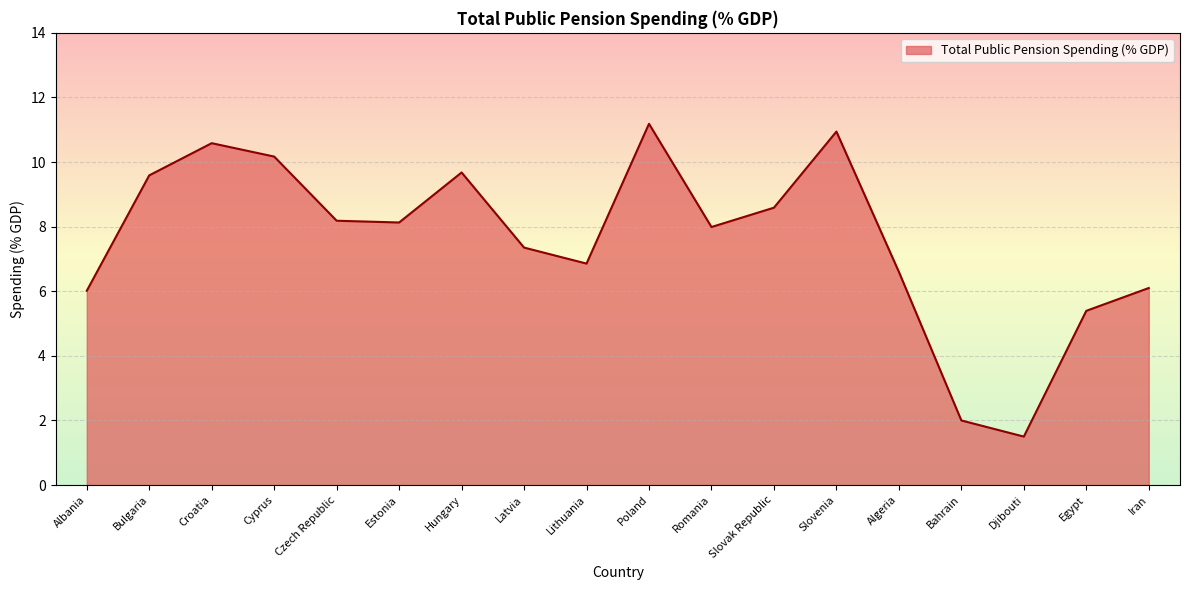

What is the difference between the maximum and minimum values?

9.7